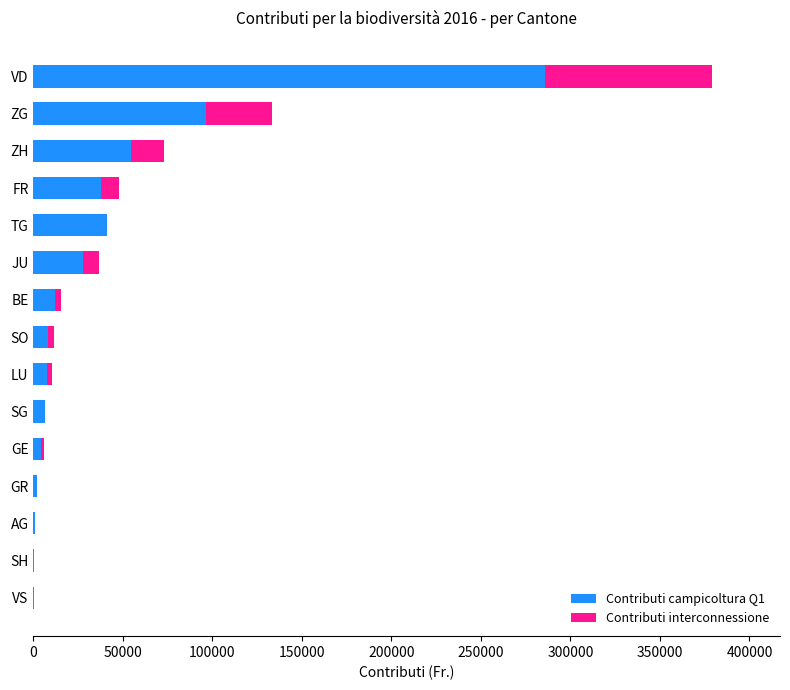

What is the highest value of the Contributi campicoltura Q1 series?

285683.0